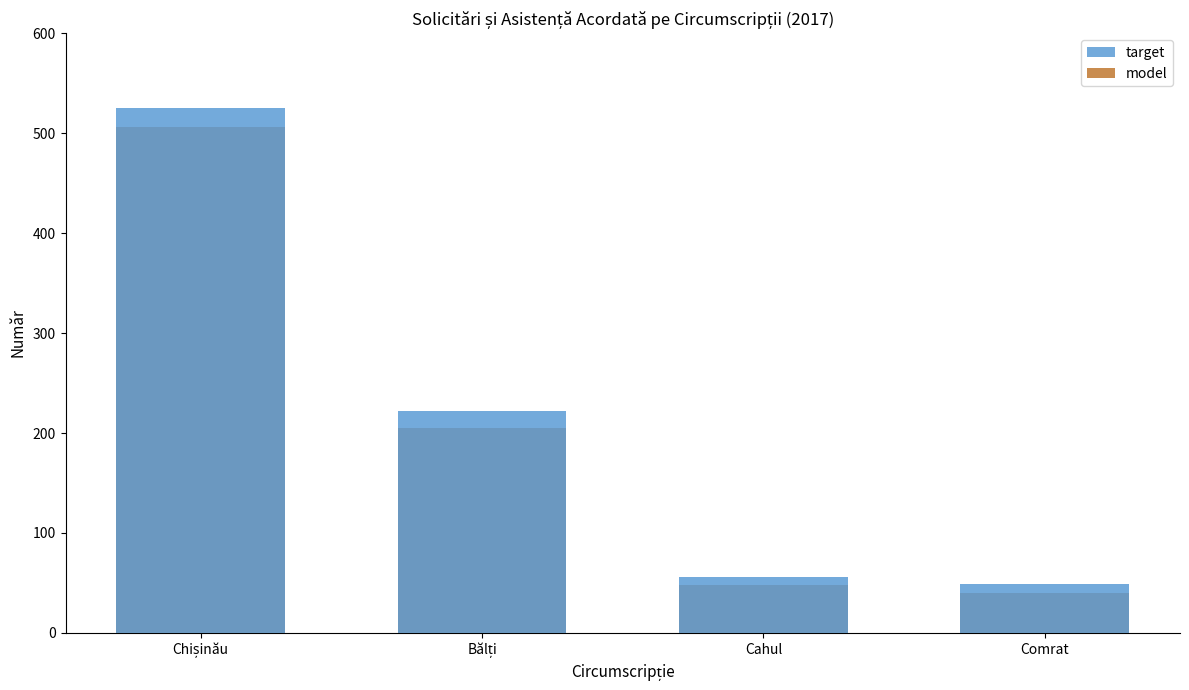

What is the lowest value of the target series?

49